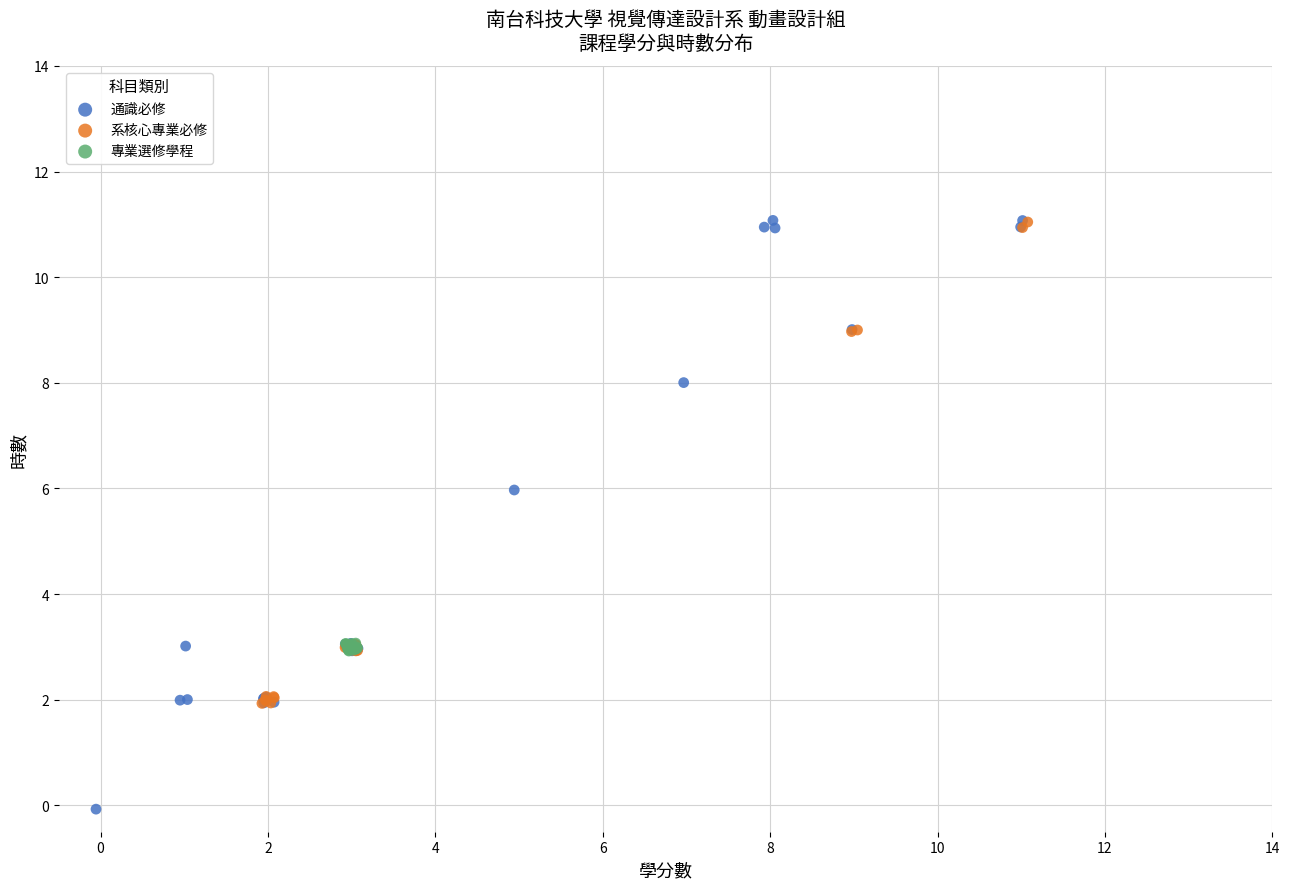

Which series reaches the minimum Y coordinate?

通識必修